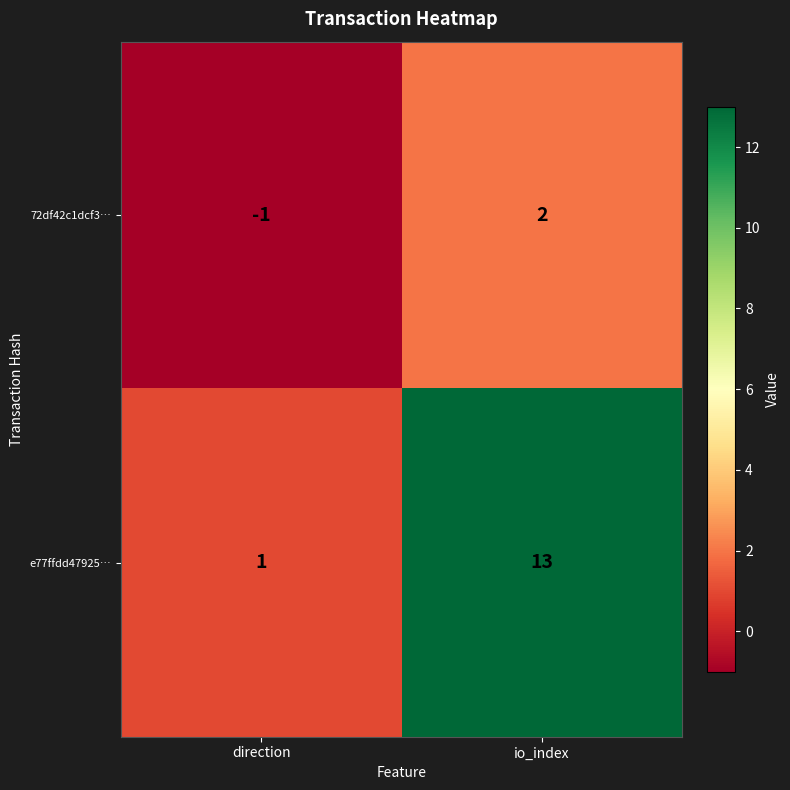

Reading left to right, what are all the values shown in this chart?

72df42c1dcf3…: -1	2
e77ffdd47925…: 1	13